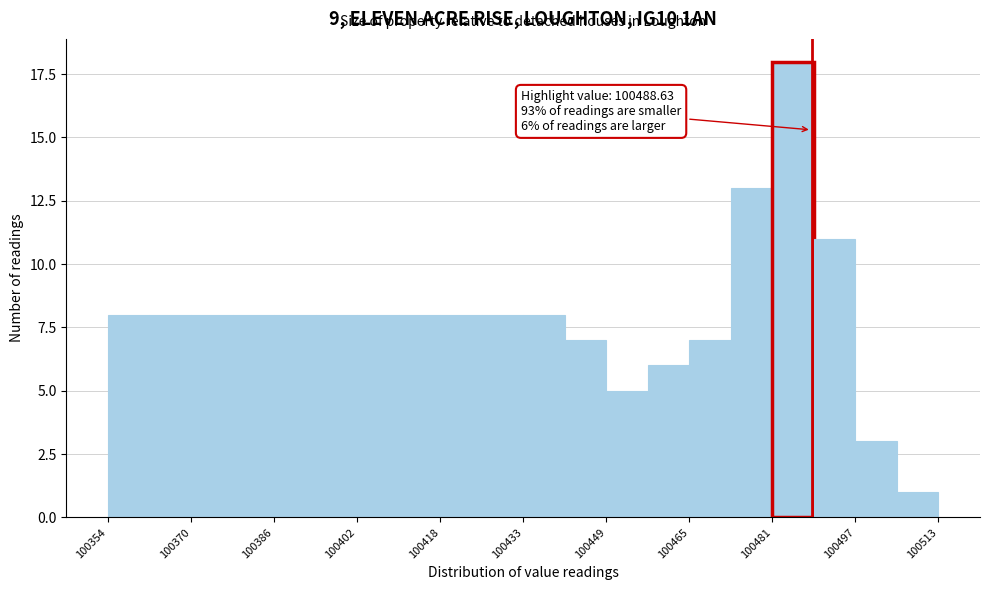

Read against the x-axis, roughly where is the centre of the tallest bar?

100486